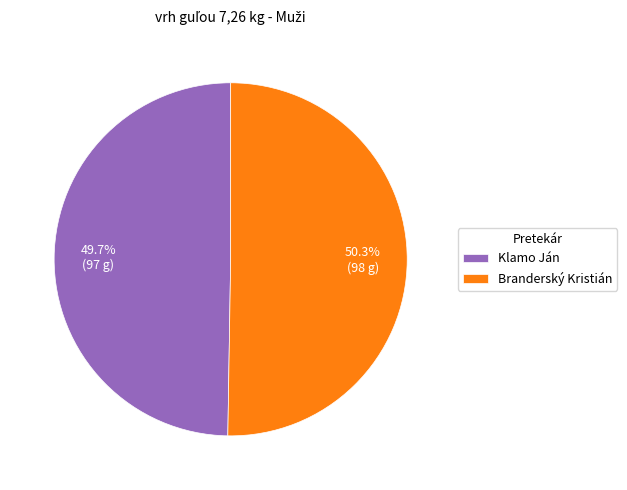

True or false: Branderský Kristián accounts for 40% of the total.

False